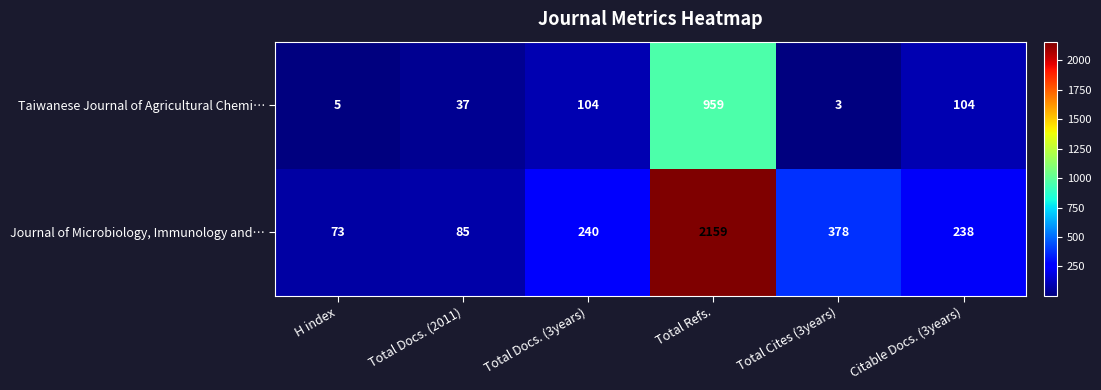

True or false: Taiwanese Journal of Agricultural Chemi… has a value of 104 at Total Docs. (3years).

True